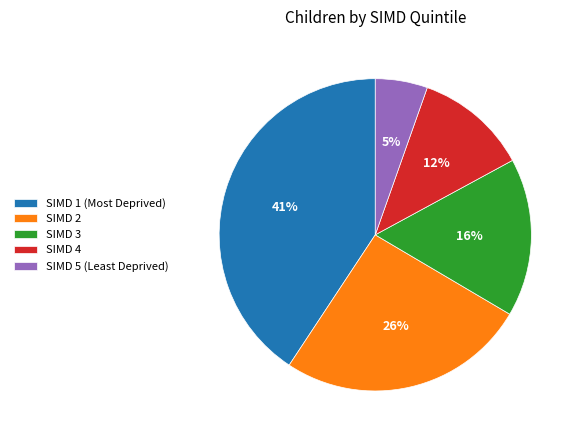

Which slice is the largest?

SIMD 1 (Most Deprived)